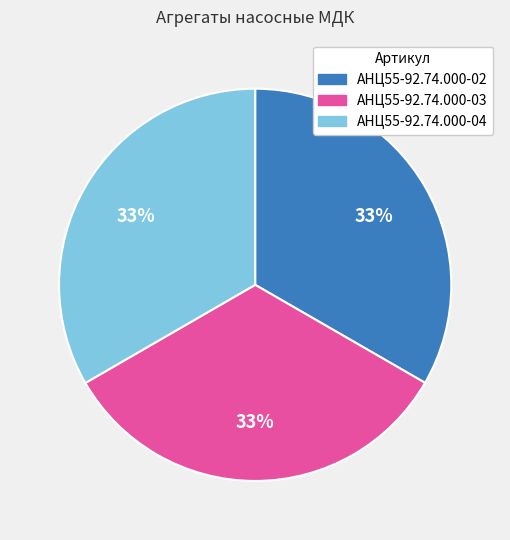

To the nearest percent, what portion does АНЦ55-92.74.000-03 represent?

33%